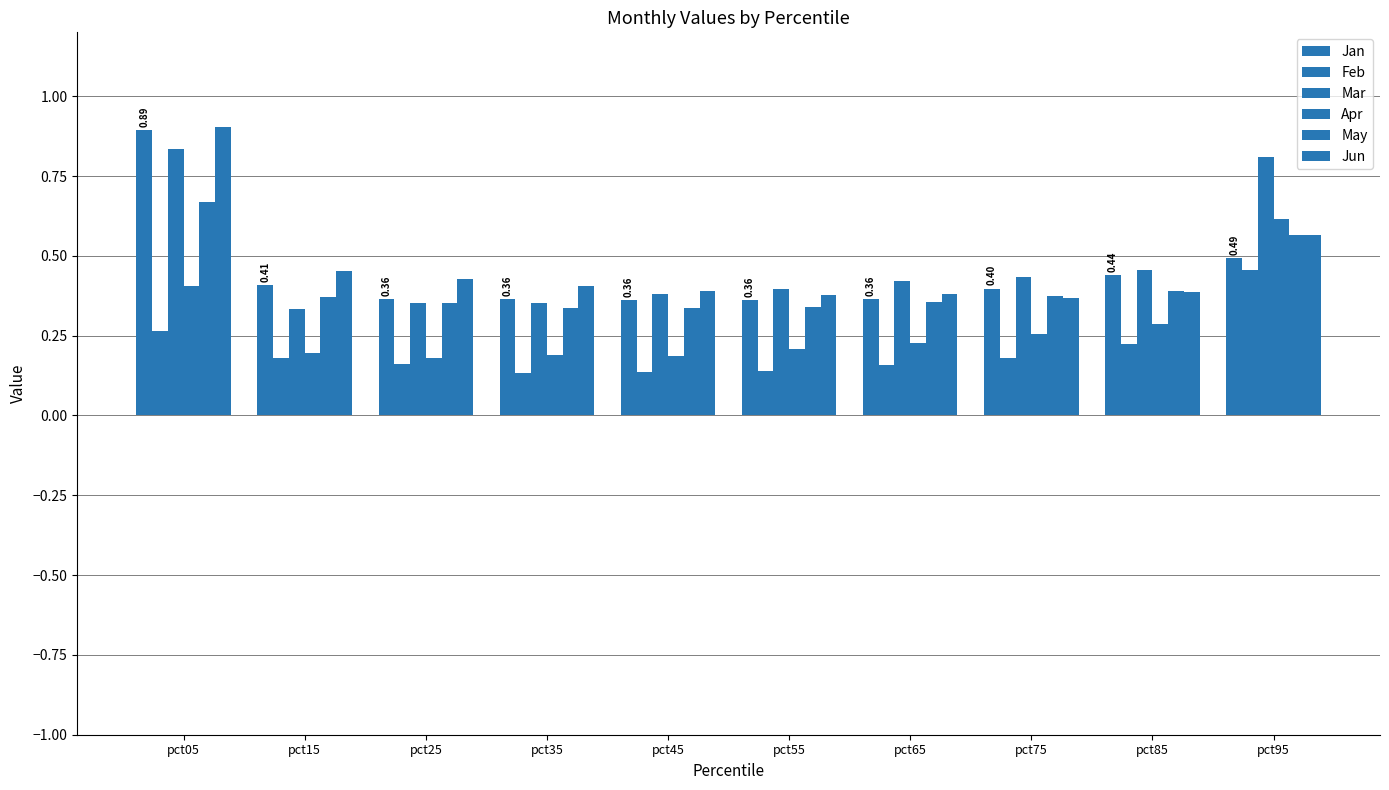

Does the chart contain stacked bars?

No